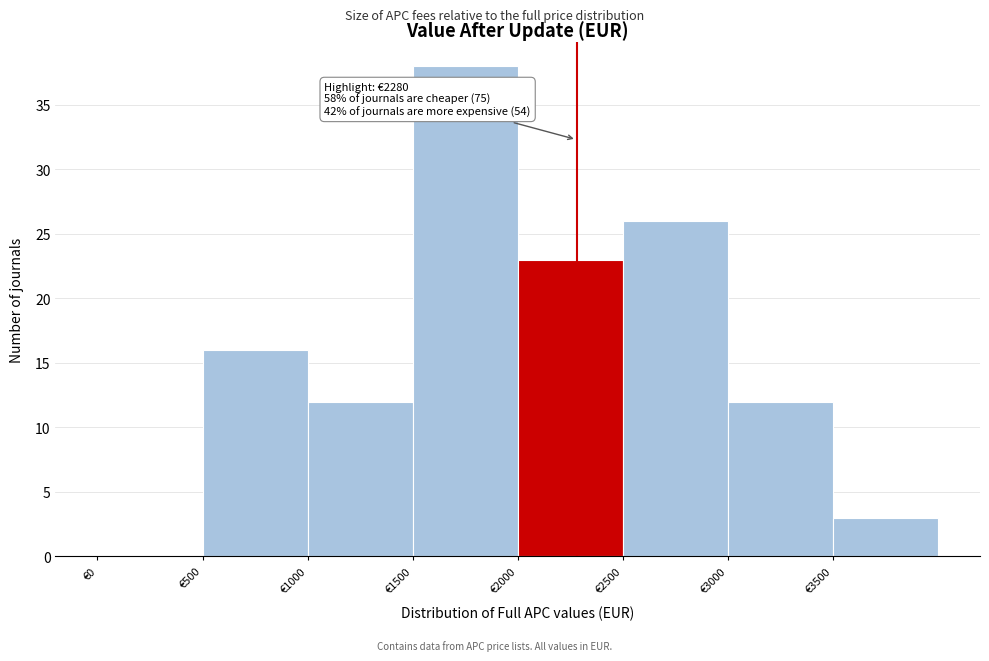

Which range on the x-axis has the tallest bar?

1500 to 2000